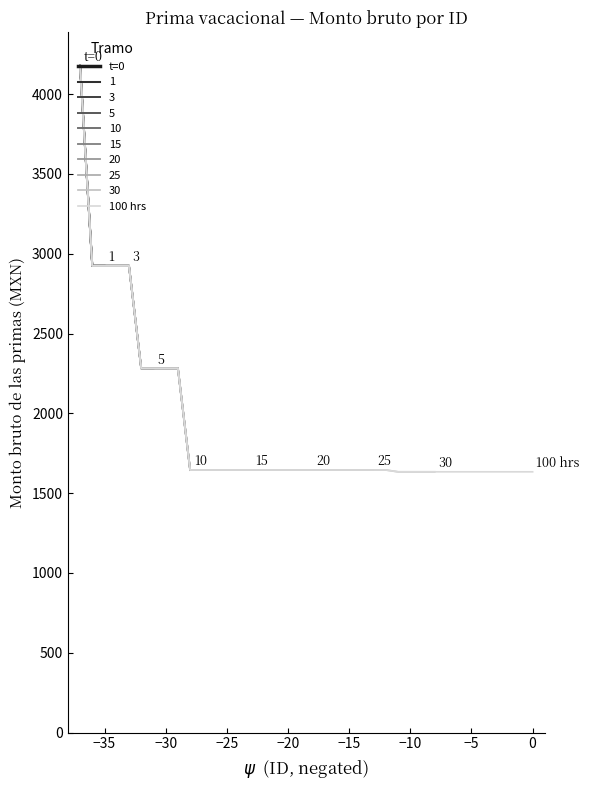

What is the highest value of the 100 hrs series?

4178.4